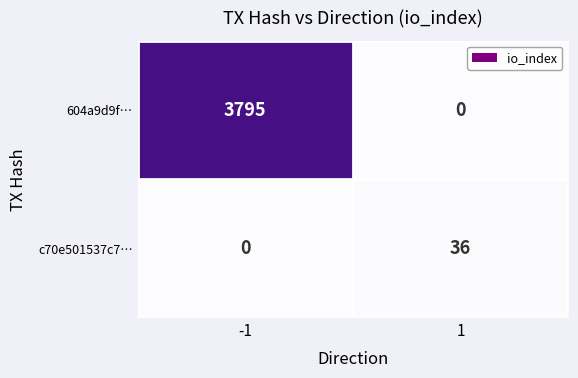

What is the maximum value for c70e501537c7…?

36